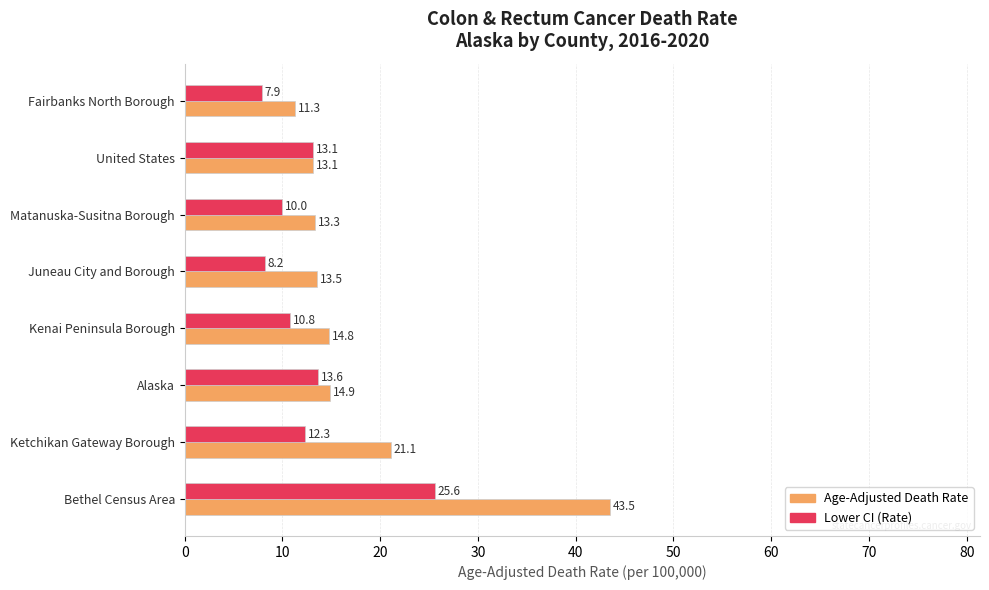

Which category has the lowest value across all series?

Fairbanks North Borough